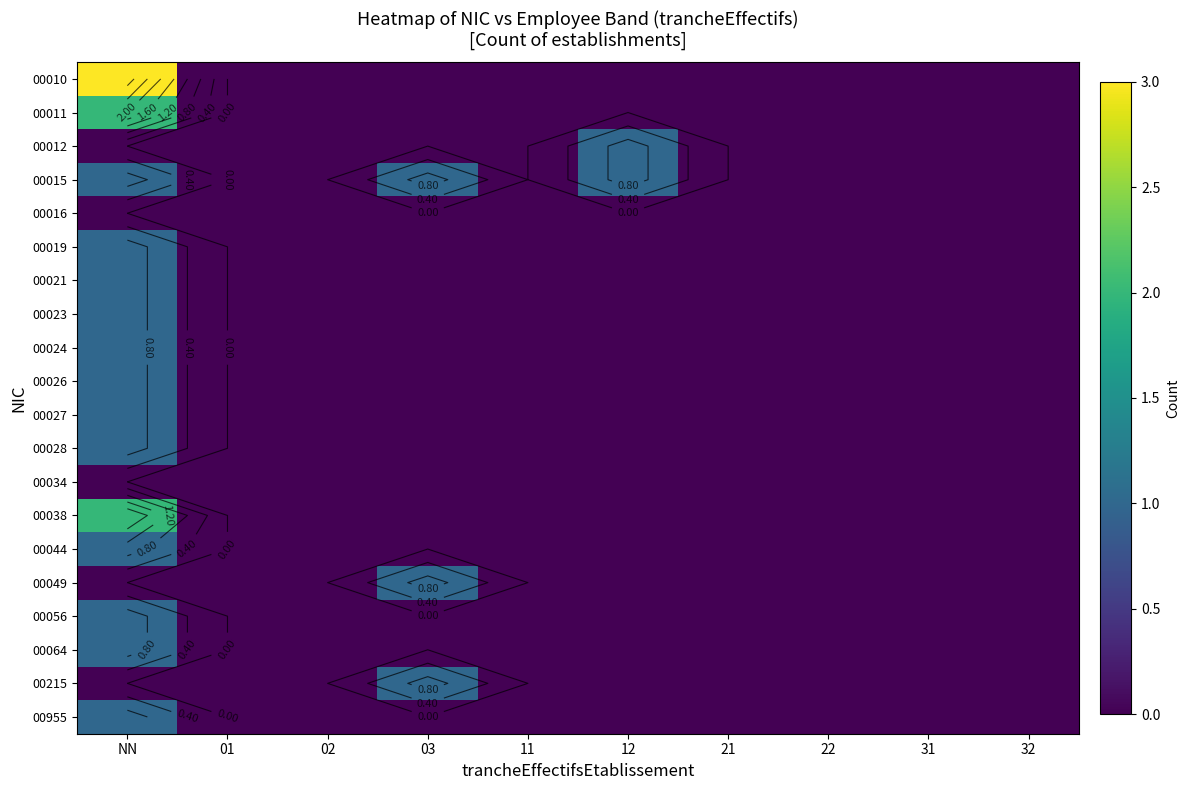

How many values in the 00955 series exceed 0?

1